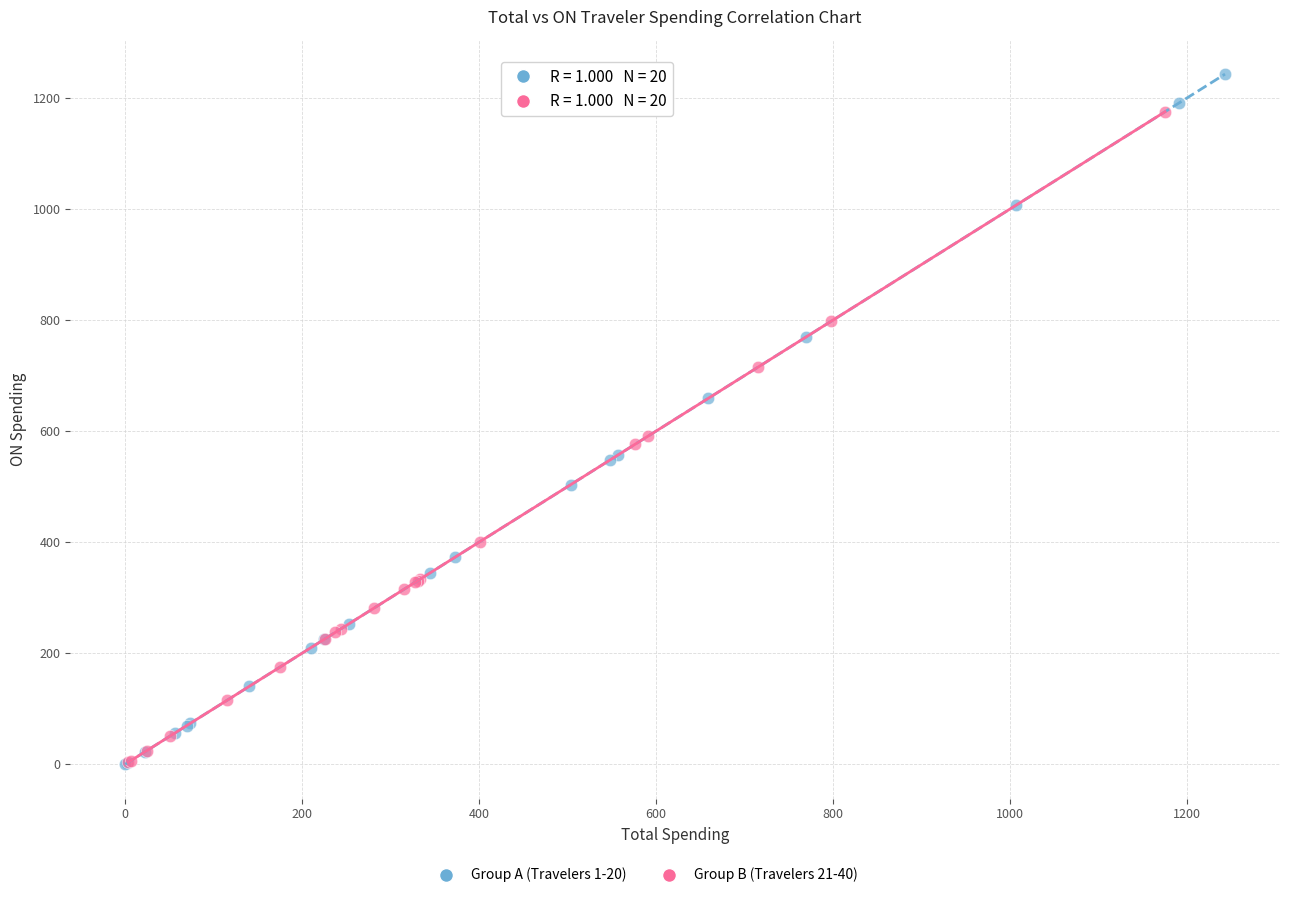

Which series has the largest Y range (max minus min)?

Group A (Travelers 1-20)